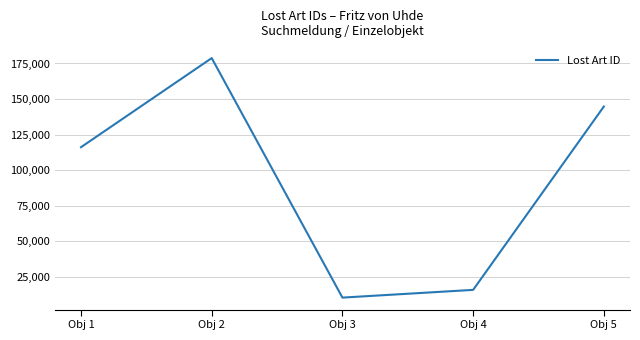

What is the difference between the values at Obj 1 and Obj 5?

28591